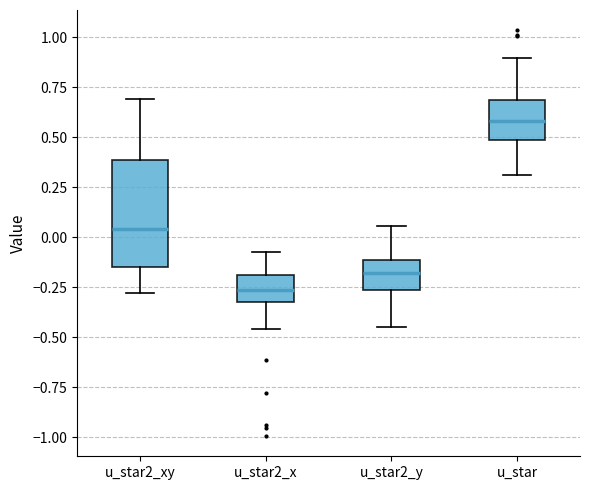

Reading left to right, read every box against the y-axis: the position of its median line, the range the box covers, and the ends of its whiskers. The values are not printed on the chart, so give them approximately, as read against the axis.

u_star2_xy: median 0.05, box -0.15 to 0.40, whiskers -0.30 to 0.70
u_star2_x: median -0.25, box -0.30 to -0.20, whiskers -0.45 to -0.10
u_star2_y: median -0.20, box -0.25 to -0.10, whiskers -0.45 to 0.05
u_star: median 0.60, box 0.50 to 0.70, whiskers 0.30 to 0.90